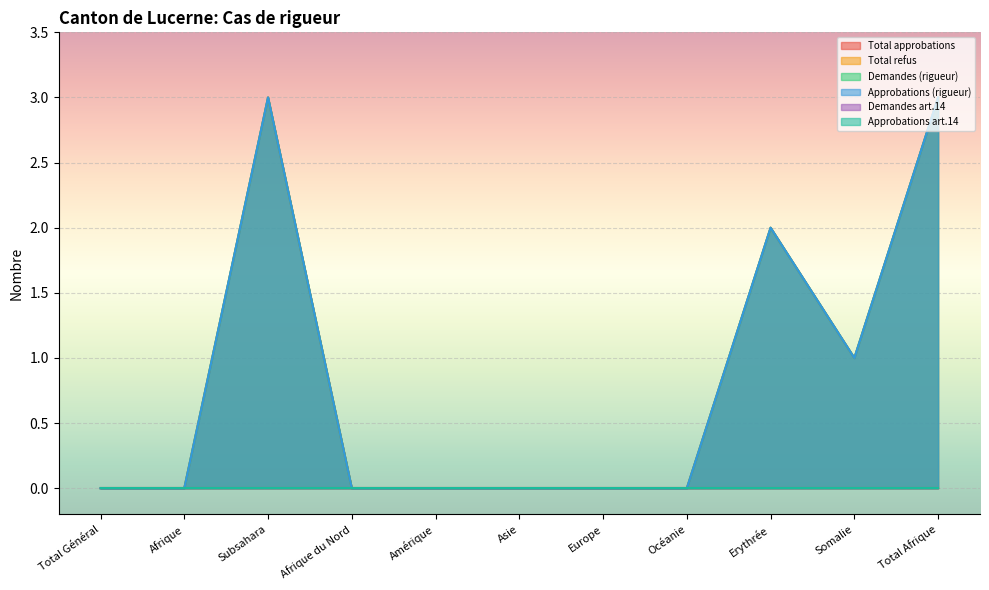

Reading right to left, transcribe all the data shown in this chart.

Total approbations: Total Afrique=3	Somalie=1	Erythrée=2	Océanie=0	Europe=0	Asie=0	Amérique=0	Afrique du Nord=0	Subsahara=3	Afrique=0	Total Général=0
Demandes (rigueur): Total Afrique=3	Somalie=1	Erythrée=2	Océanie=0	Europe=0	Asie=0	Amérique=0	Afrique du Nord=0	Subsahara=3	Afrique=0	Total Général=0
Approbations (rigueur): Total Afrique=3	Somalie=1	Erythrée=2	Océanie=0	Europe=0	Asie=0	Amérique=0	Afrique du Nord=0	Subsahara=3	Afrique=0	Total Général=0